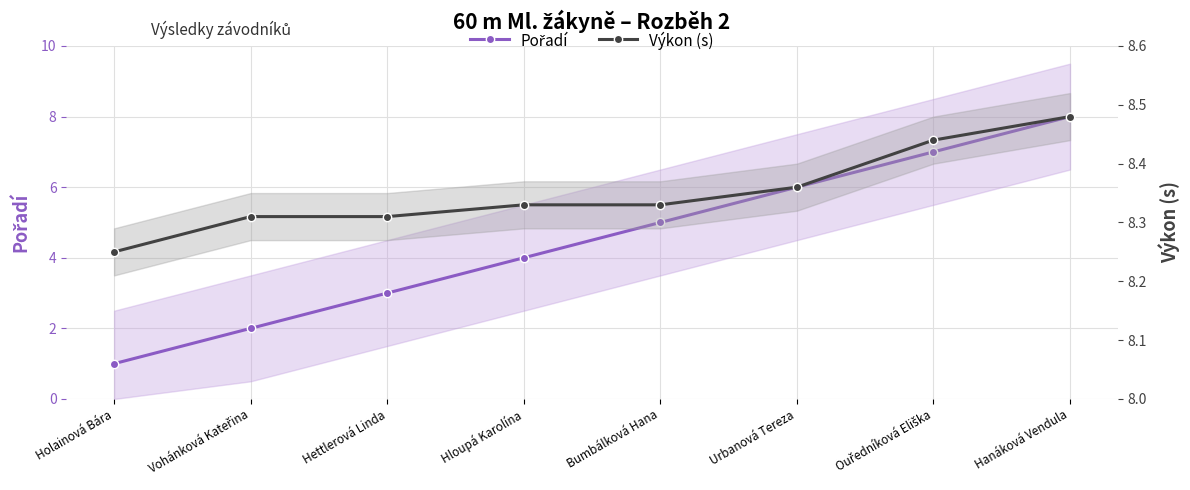

True or false: Výkon (s) has more than 1 points higher than both neighbors.

False